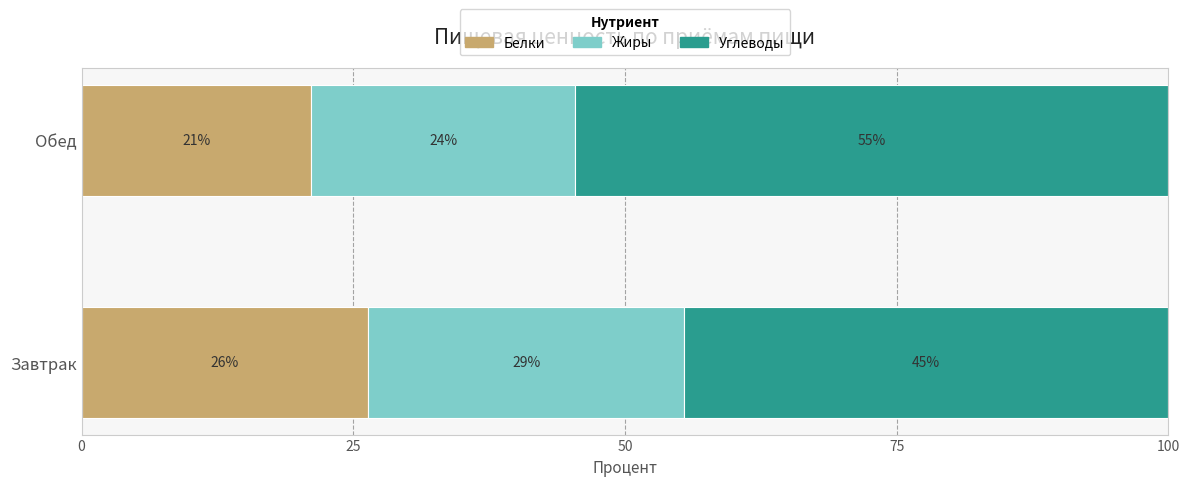

What are all the series names shown in the legend?

Белки, Жиры, Углеводы